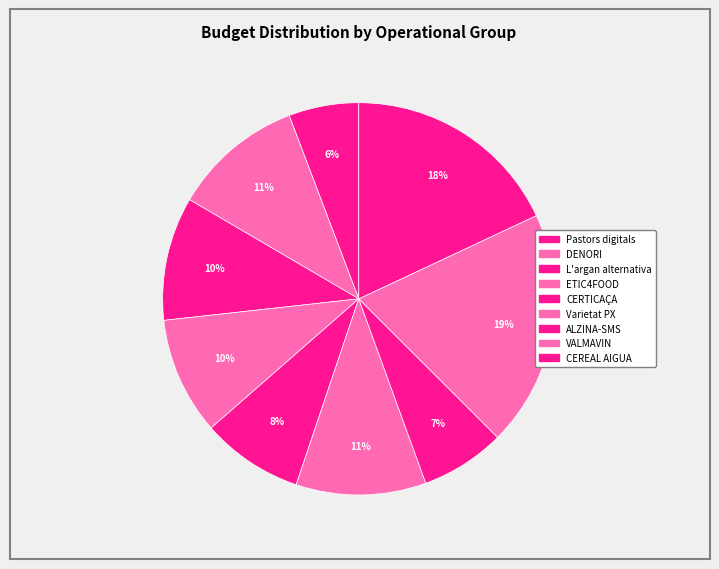

Does CEREAL AIGUA account for over 50% of the chart?

No